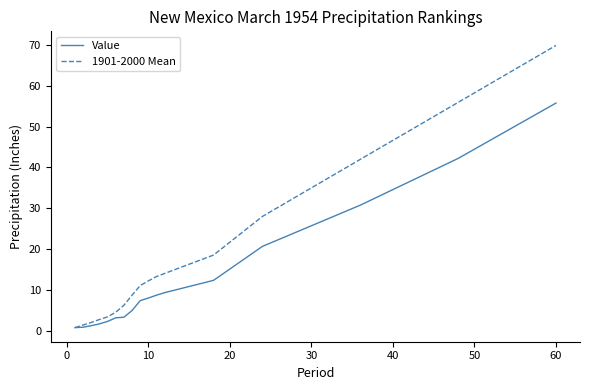

Which series has the widest spread of values?

1901-2000 Mean